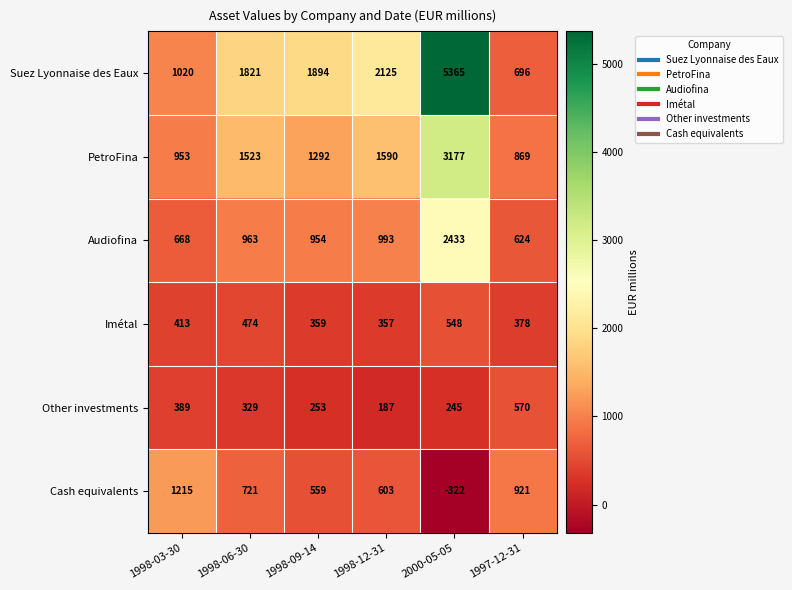

What is the sum of all Imétal values?

2529